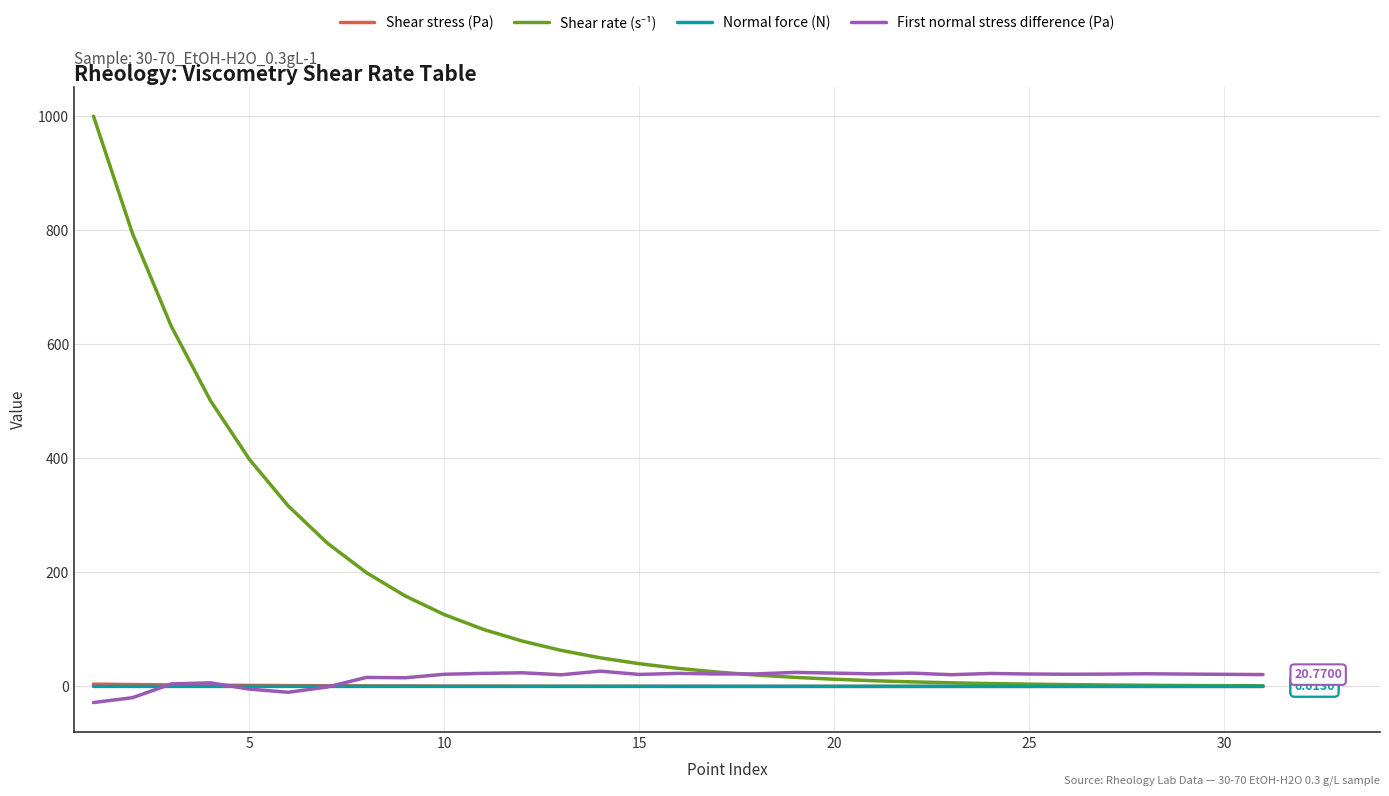

Reading right to left, transcribe all the data shown in this chart.

Shear stress (Pa): 0.0	0.0	0.0	0.0	0.0	0.0	0.0	0.0	0.0	0.0	0.1	0.1	0.1	0.1	0.1	0.2	0.2	0.3	0.3	0.4	0.5	0.6	0.8	1.0	1.2	1.5	1.8	2.2	2.7	3.2	4.0
Shear rate (s⁻¹): 1.0	1.3	1.6	2.0	2.5	3.2	4.0	5.0	6.3	7.9	10.0	12.6	15.8	19.9	25.1	31.6	39.8	50.1	63.1	79.4	100.0	125.9	158.5	199.5	251.2	316.2	398.1	501.2	631.0	794.4	1000.0
Normal force (N): 0.0	0.0	0.0	0.0	0.0	0.0	0.0	0.0	0.0	0.0	0.0	0.0	0.0	0.0	0.0	0.0	0.0	0.0	0.0	0.0	0.0	0.0	0.0	0.0	-0.0	-0.0	-0.0	0.0	0.0	-0.0	-0.0
First normal stress difference (Pa): 20.8	21.2	21.6	22.2	21.6	21.3	21.8	22.7	20.5	23.3	21.9	23.3	24.5	22.0	21.8	22.8	21.0	26.8	20.4	23.9	22.9	21.3	15.2	15.8	-1.0	-10.3	-4.7	6.3	4.3	-19.8	-28.3